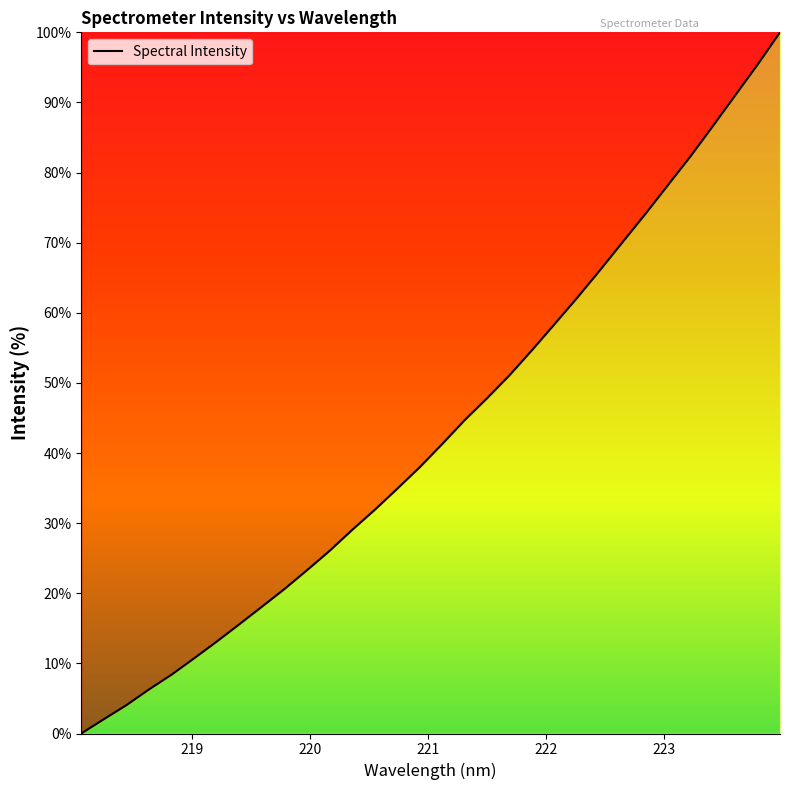

What is the greatest value displayed?

100.0